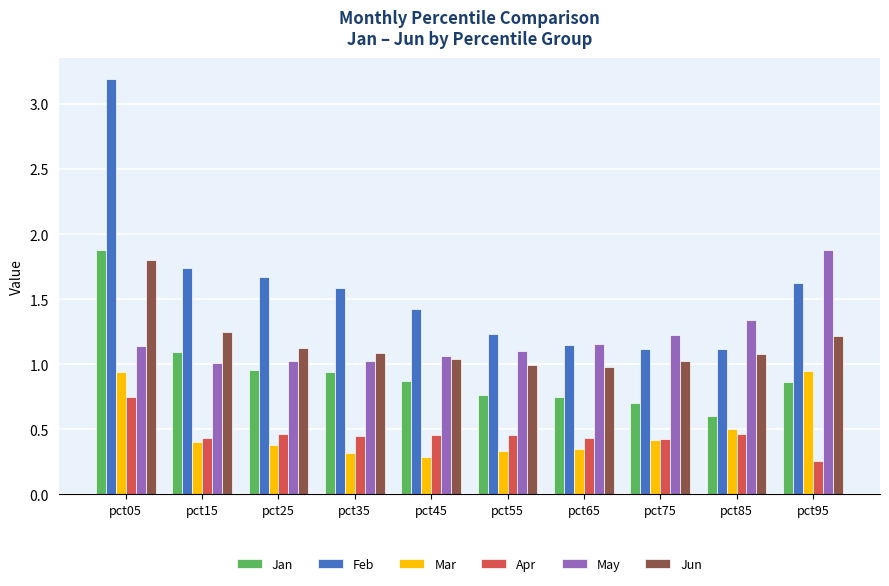

At how many categories does at least one series exceed 2?

1